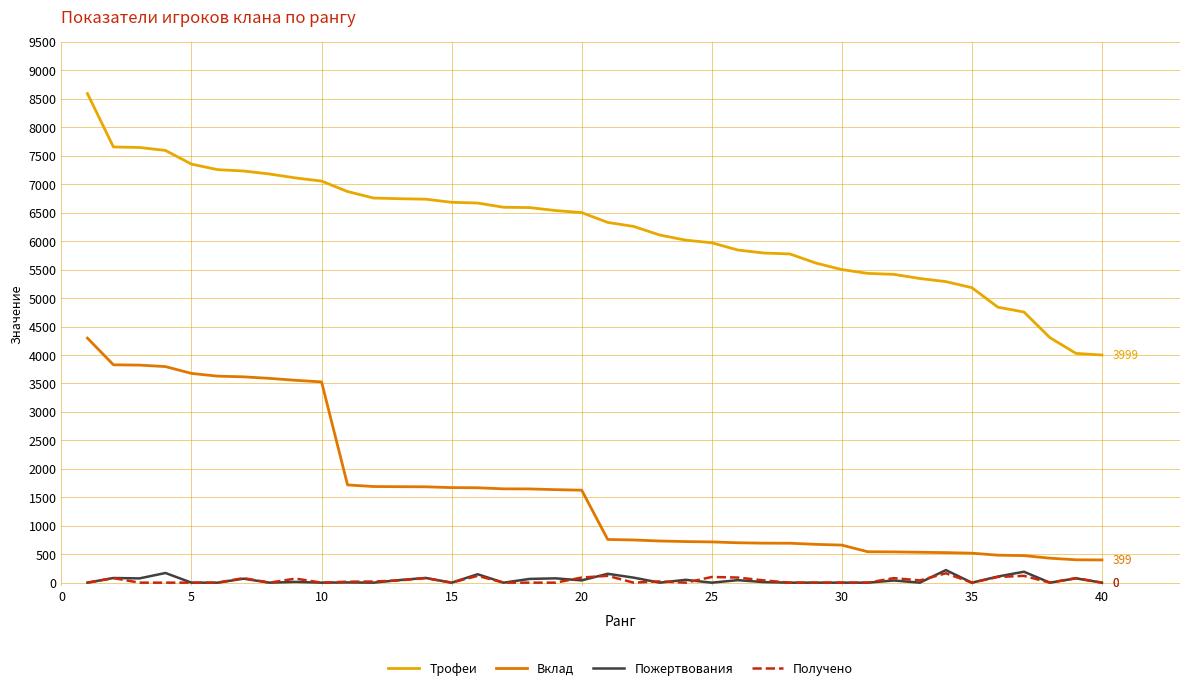

How many lines are shown in the chart?

4